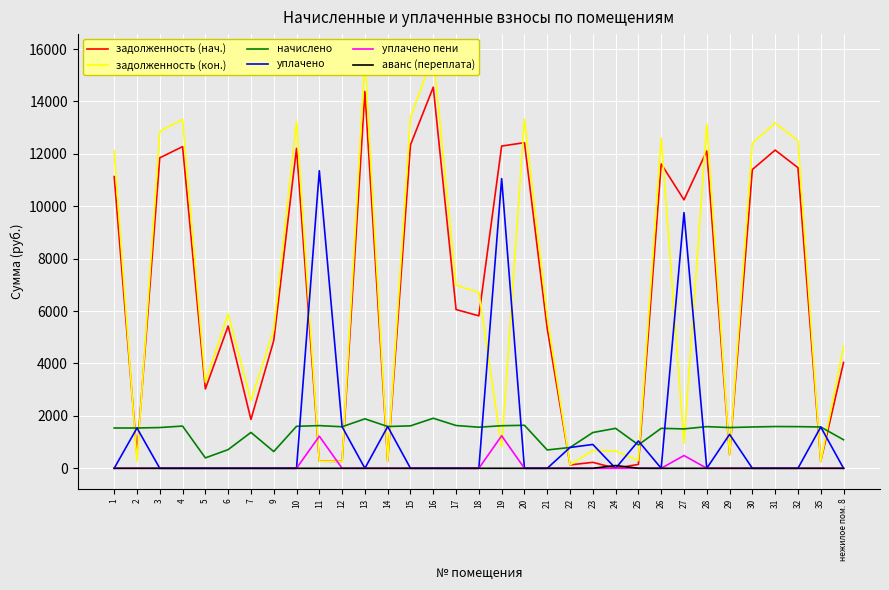

What is the label of the 25th point from the right?

10